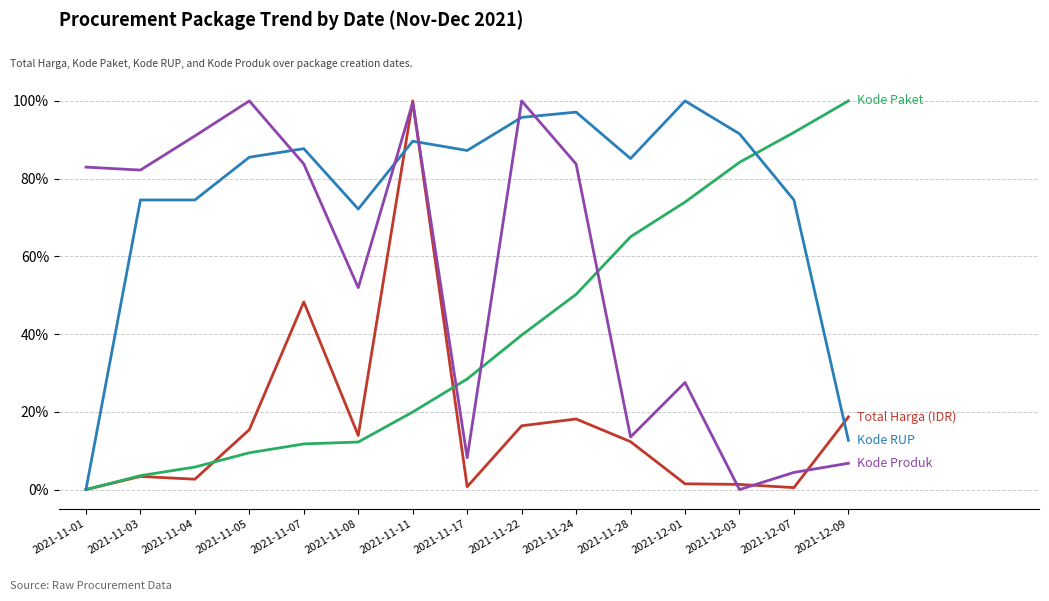

What is the difference between the highest and lowest values at 2021-11-08?

60.0